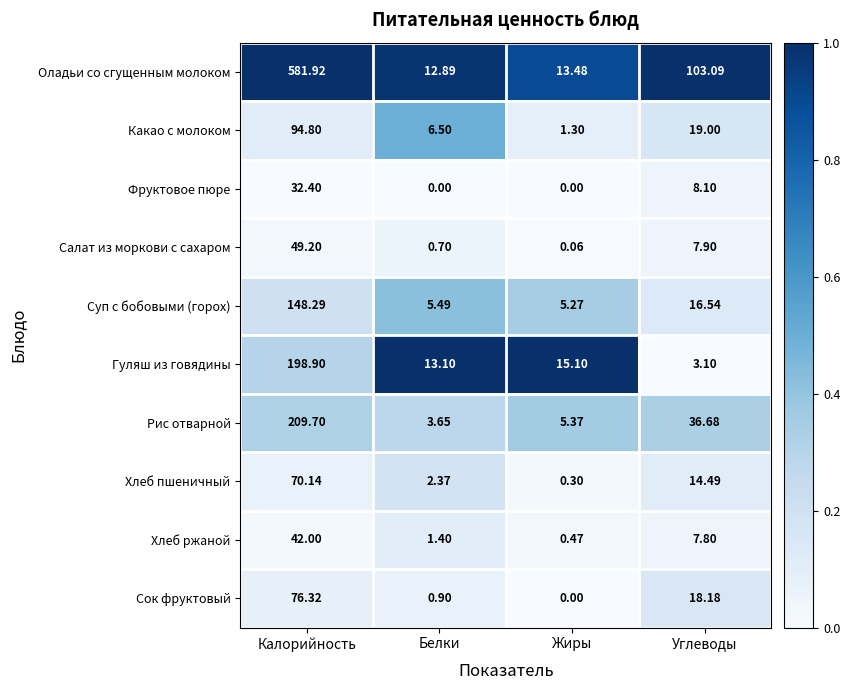

At which label is Суп с бобовыми (горох) closest to 76?

Углеводы